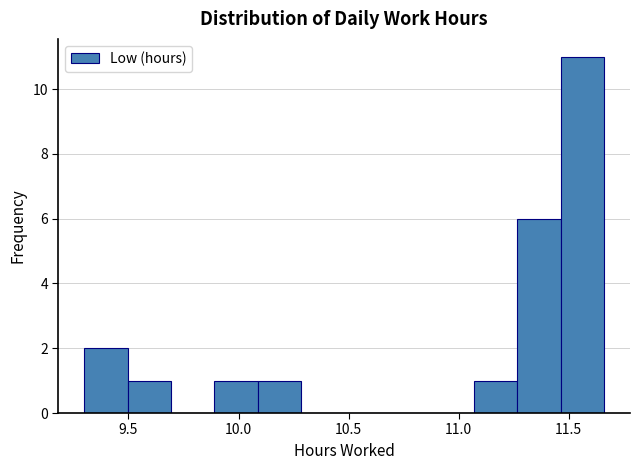

Around what value on the x-axis is the tallest bar? Give the approximate position of its centre, as read against the axis.

11.55